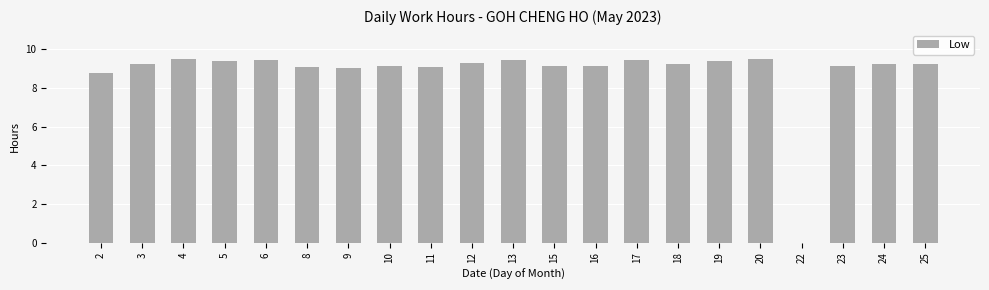

What is the maximum value shown in the chart?

9.5